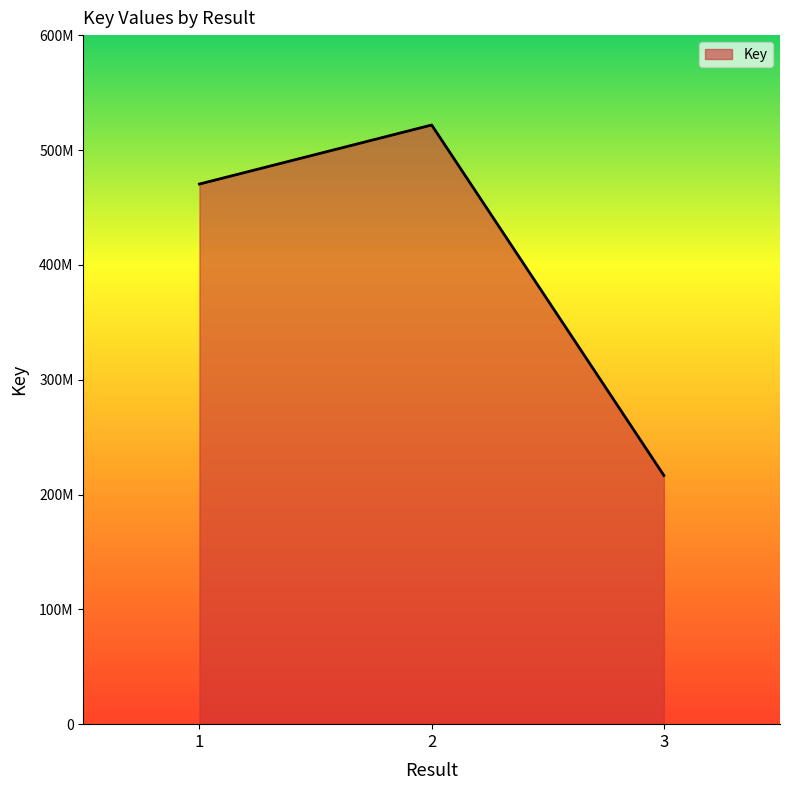

How many values are below 470472283?

1